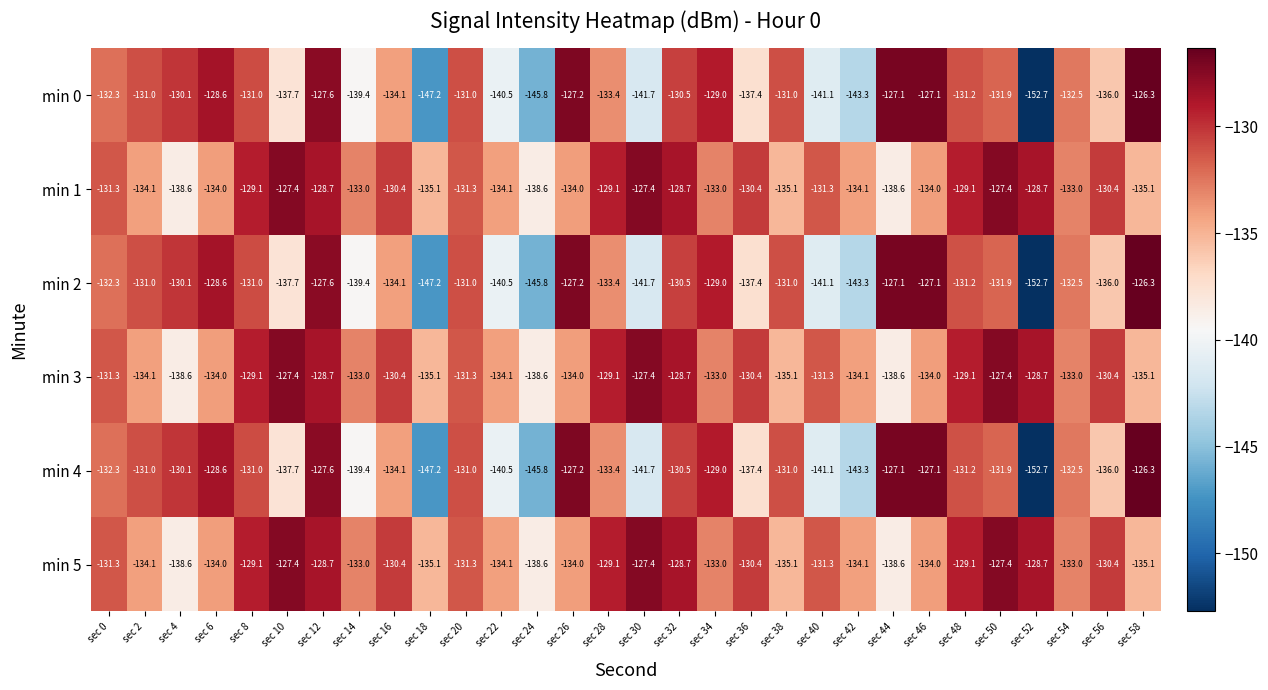

What is the difference between the highest and lowest values at sec 46?

6.9